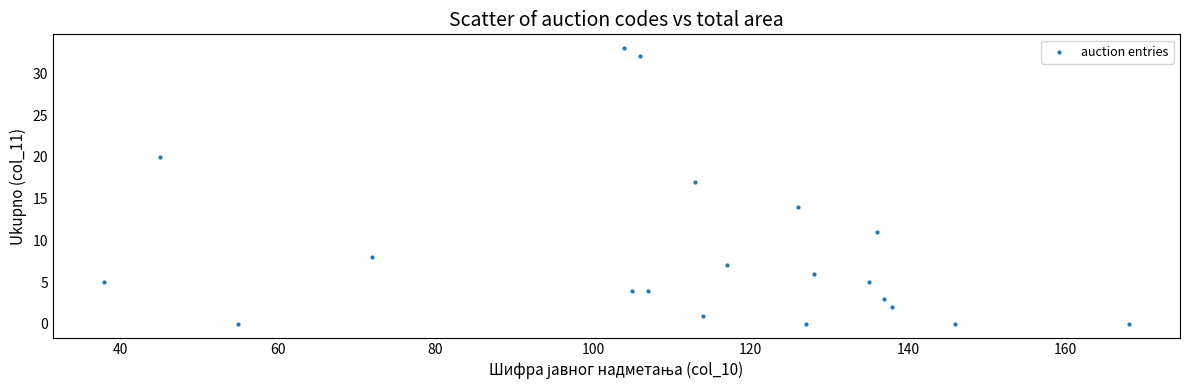

What is the range of X values (max minus min)?

130